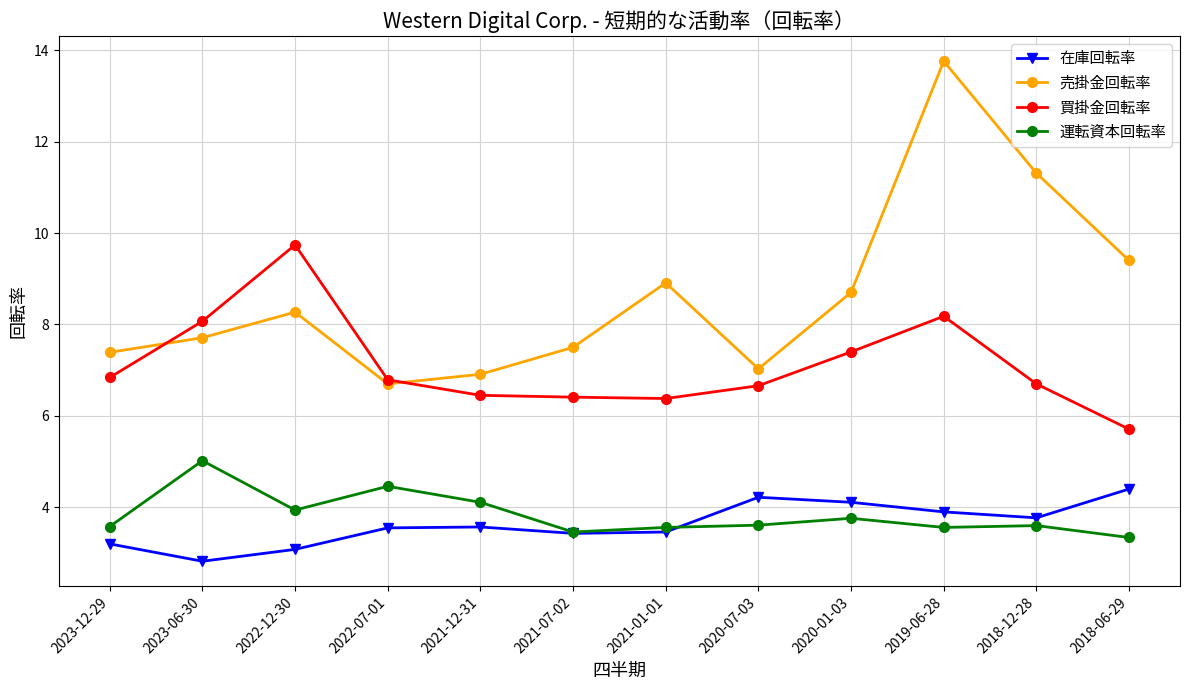

What is the smallest value displayed?

2.8